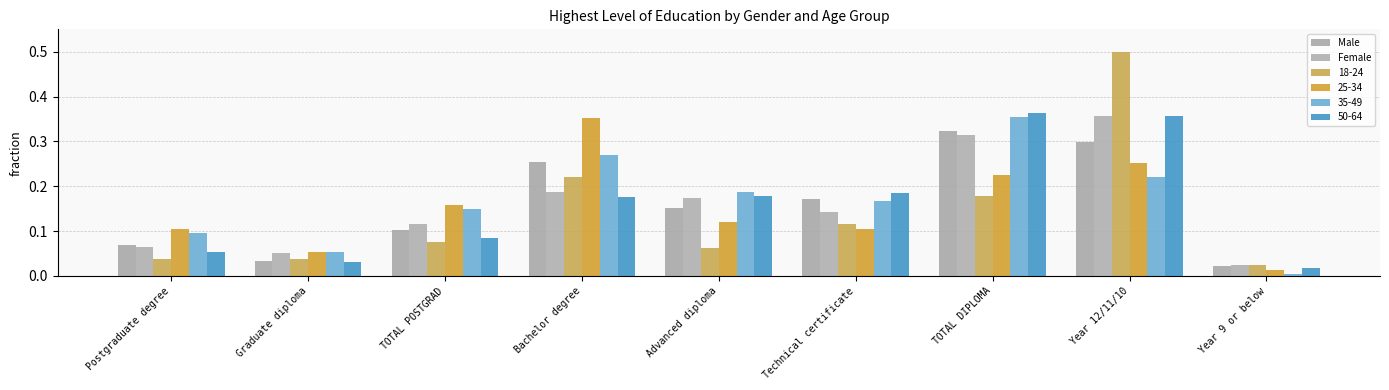

How many groups of bars are there?

9